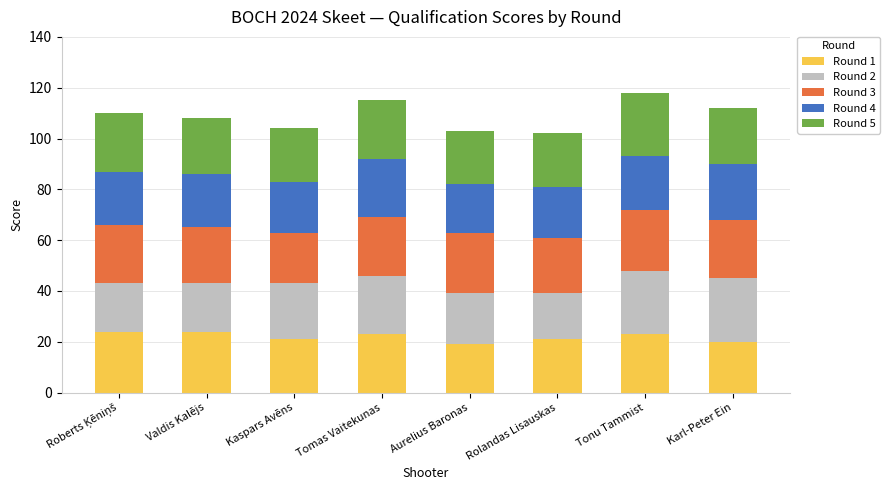

Is it true that Round 1 equals 19 at Aurelius Baronas?

True